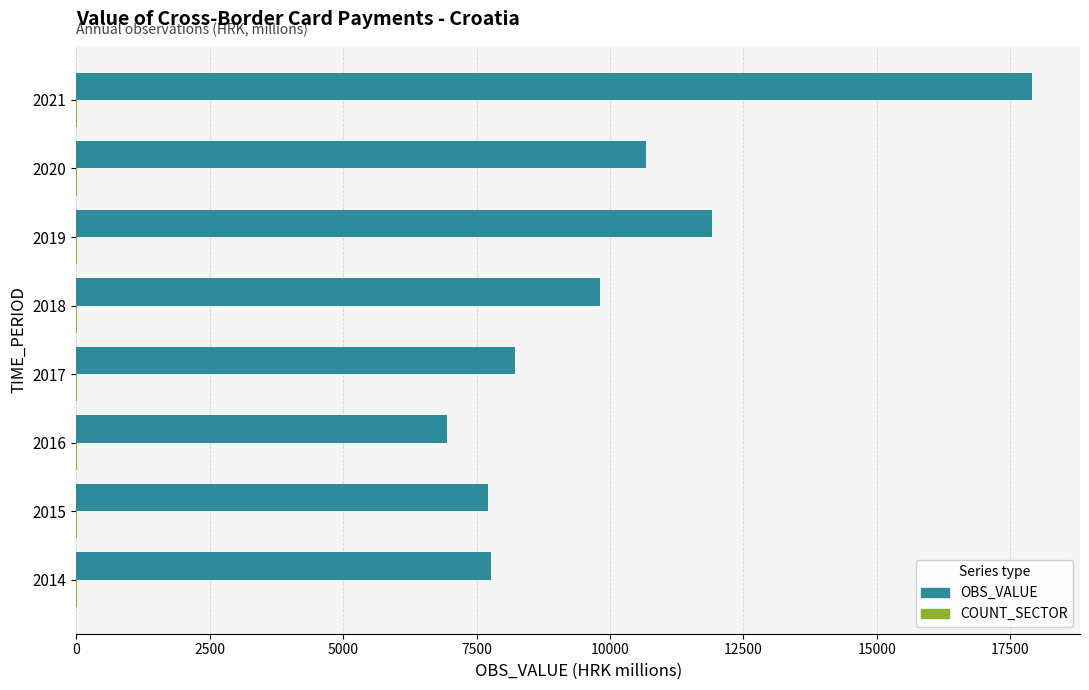

How many values in the OBS_VALUE series exceed 9819?

4